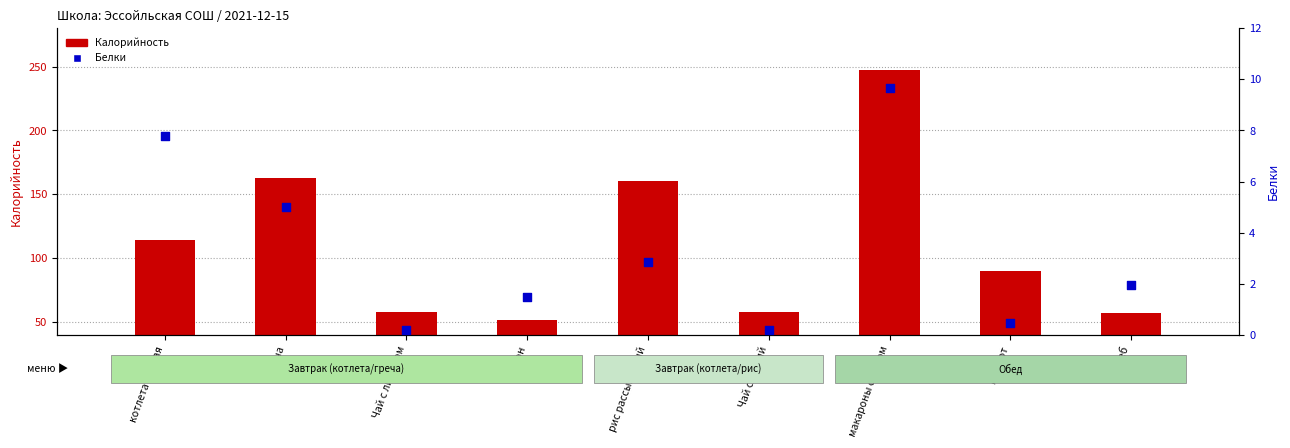

Which series contains the lowest Y value?

Белки